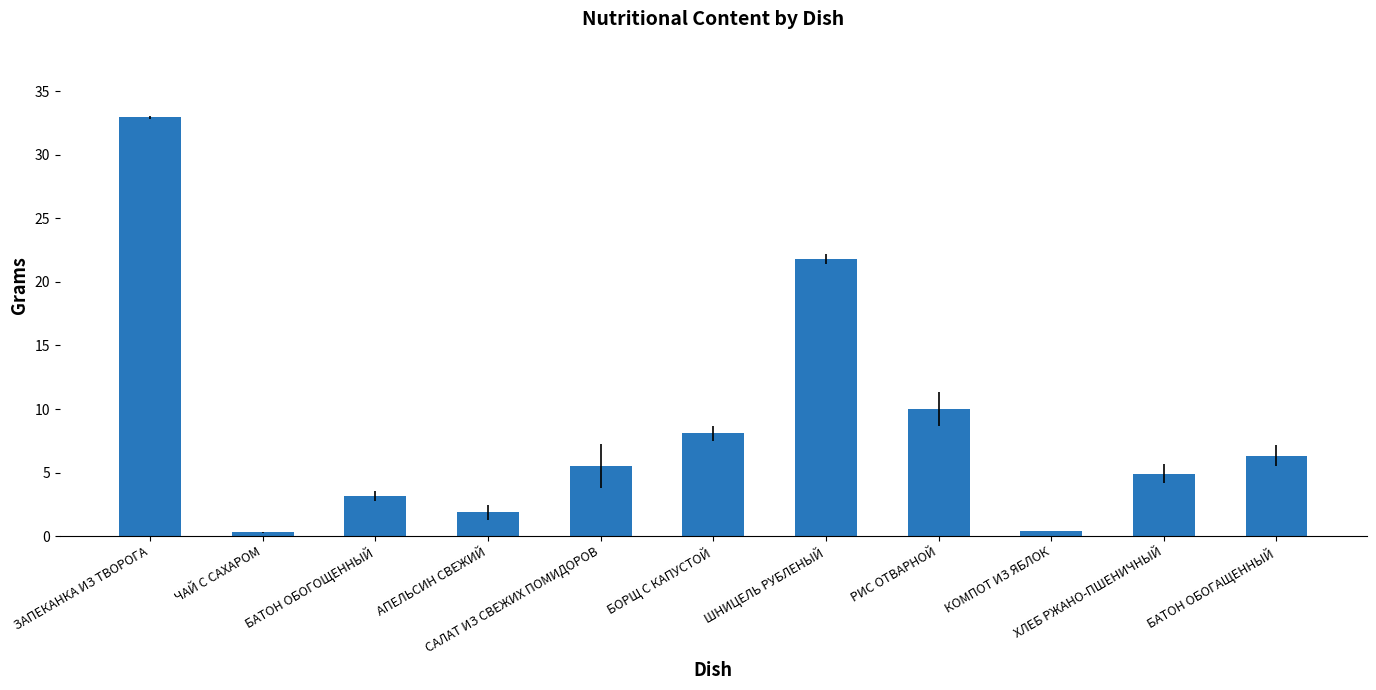

What is the maximum value shown in the chart?

33.0